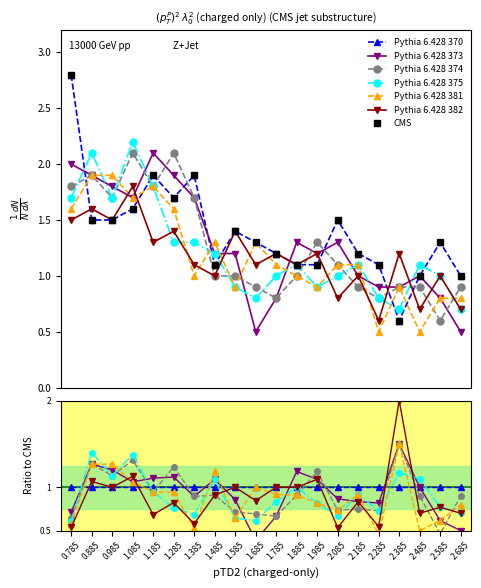

What is the difference between the highest and lowest values at 2.285?

0.6